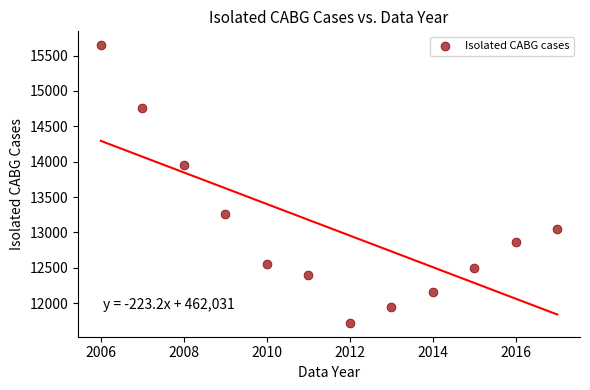

What is the average X value?

2012